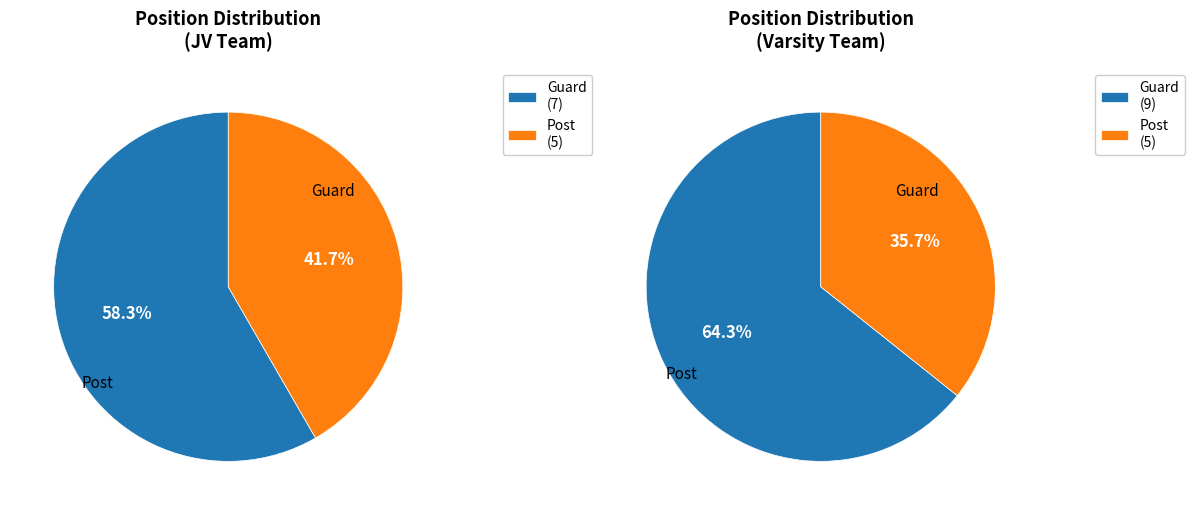

Is there any slice that represents more than half of the pie?

Yes